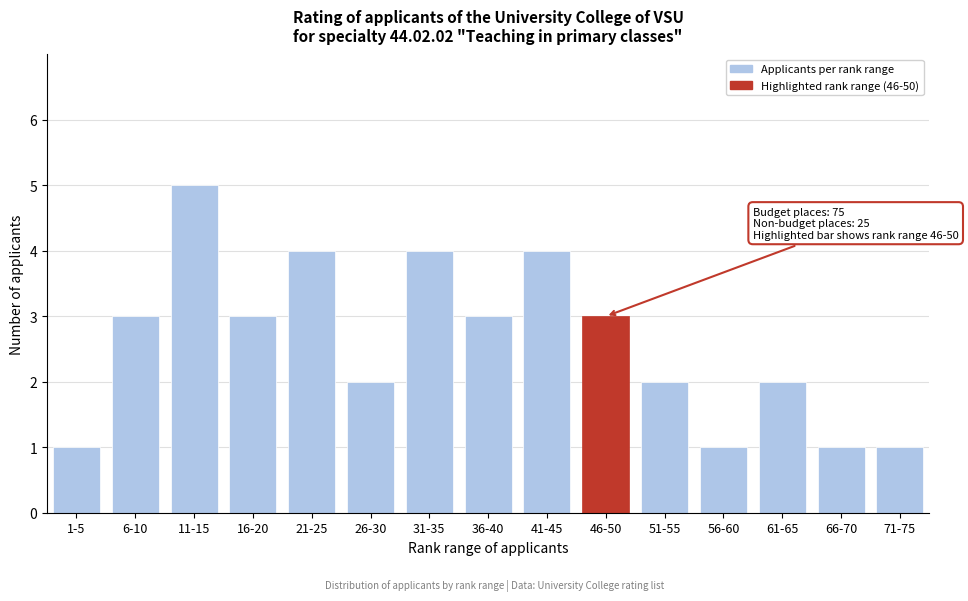

Reading left to right, what are all the values shown in this chart?

1	3	5	3	4	2	4	3	4	3	2	1	2	1	1